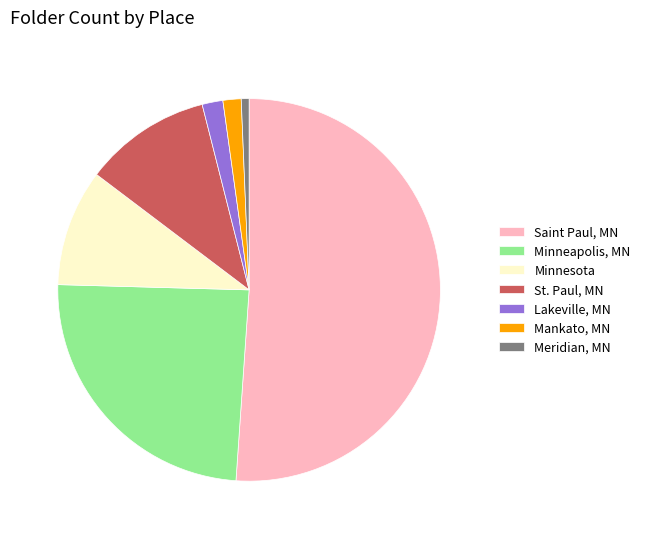

True or false: St. Paul, MN accounts for 17% of the total.

False